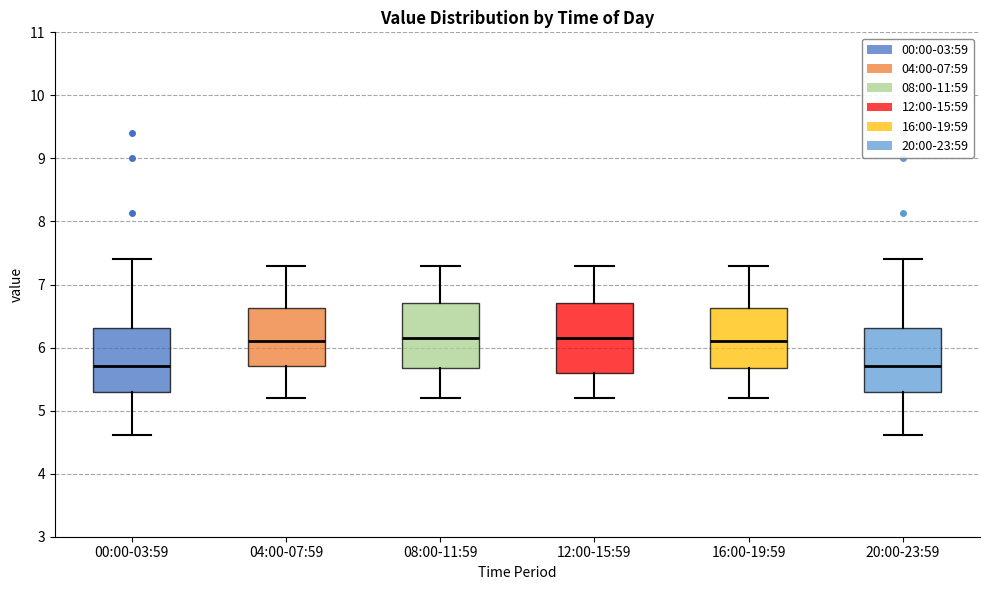

Where does the upper whisker of the box for 16:00-19:59 end on the y-axis? The values are not printed on the chart, so give them approximately, as read against the axis.

7.3